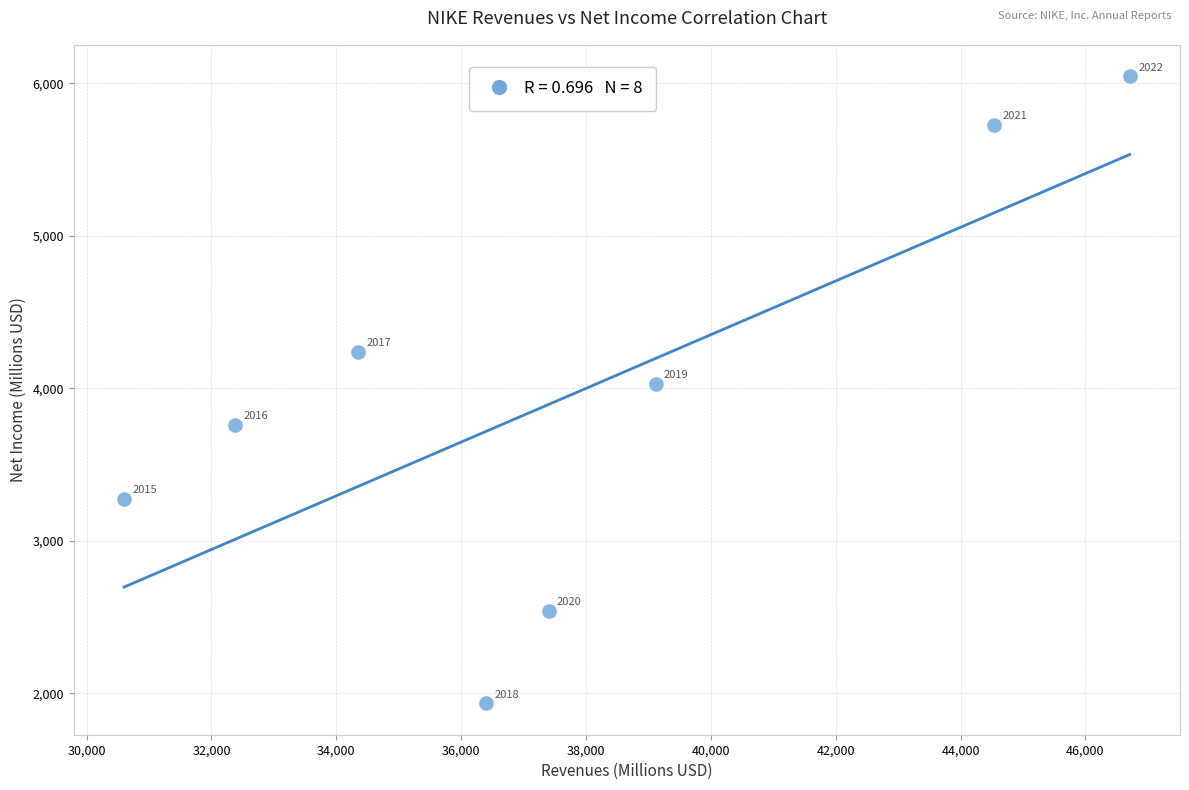

What is the range of Y values (max minus min)?

4113